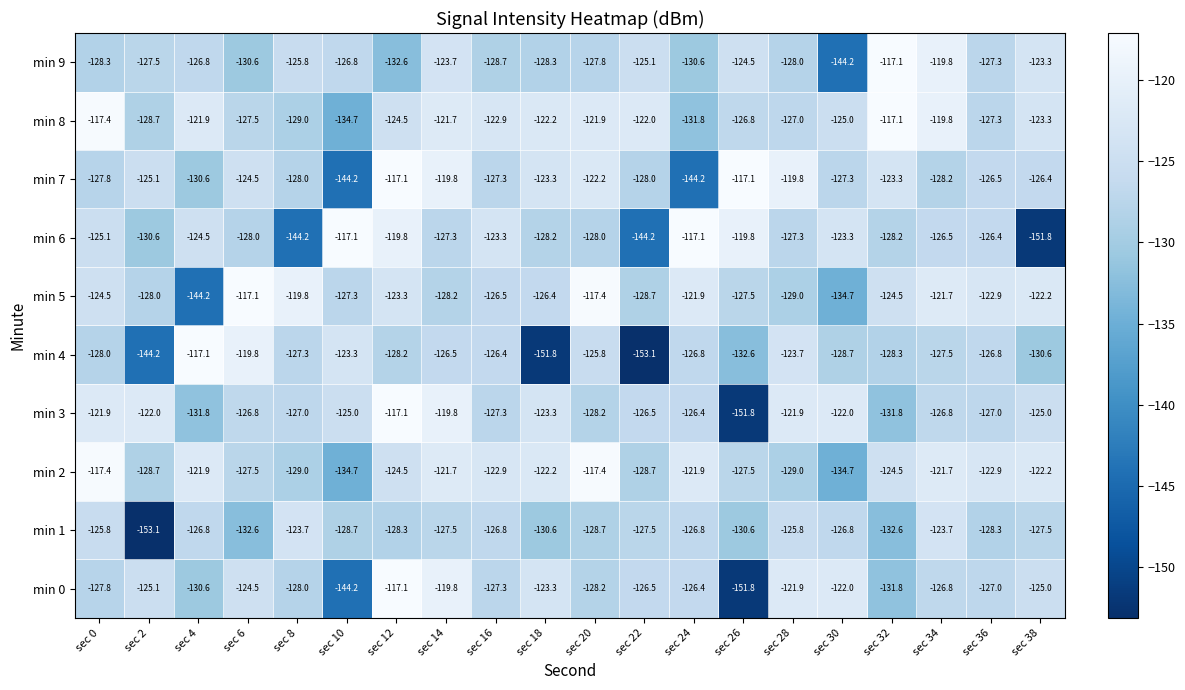

What is the minimum value shown in the chart?

-153.1